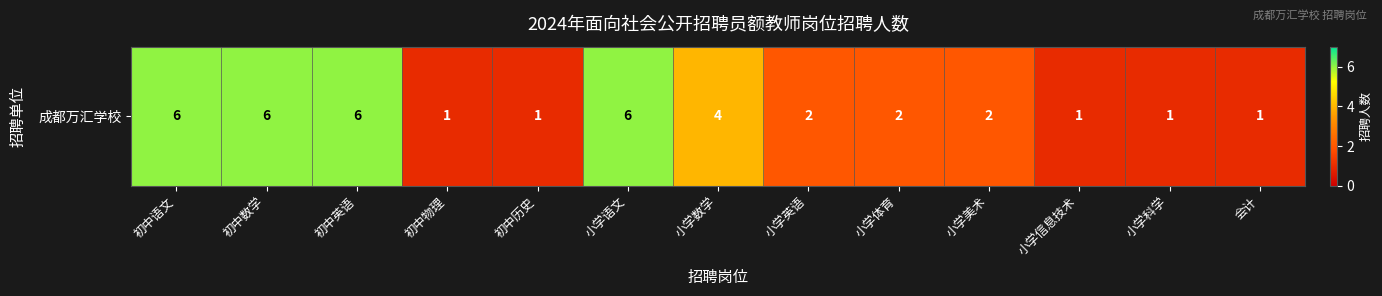

What is the sum of all values?

39